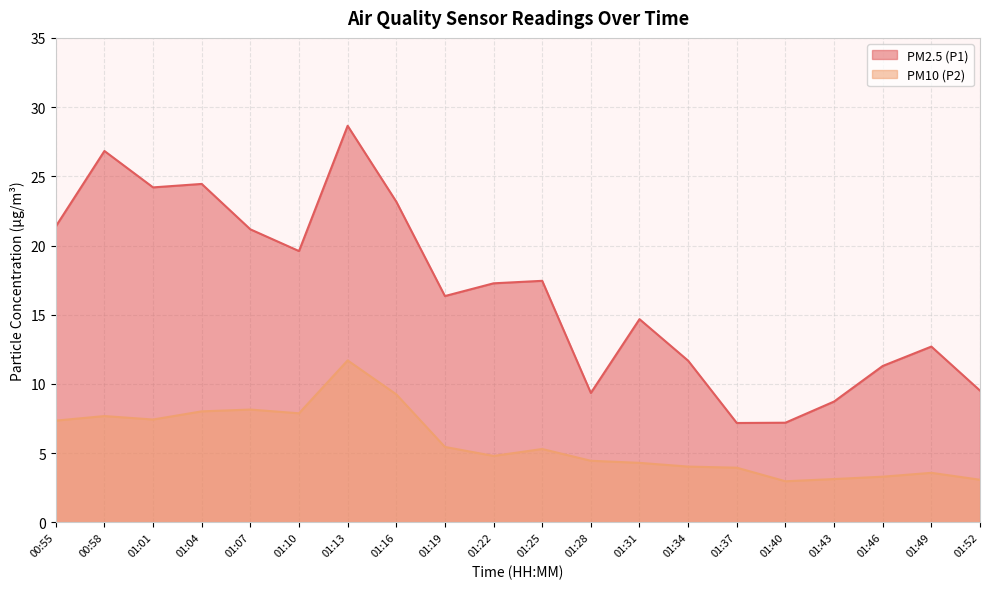

What is the sum of the PM2.5 (P1) values at 01:19 and 01:37?

23.5